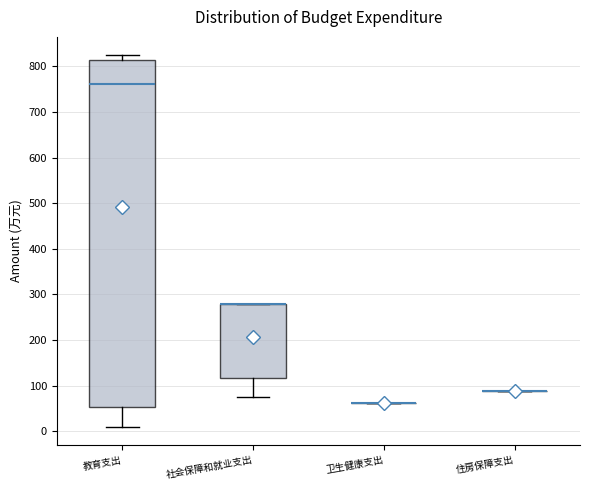

Comparing the boxes themselves (not the whiskers), which one is the tallest?

教育支出